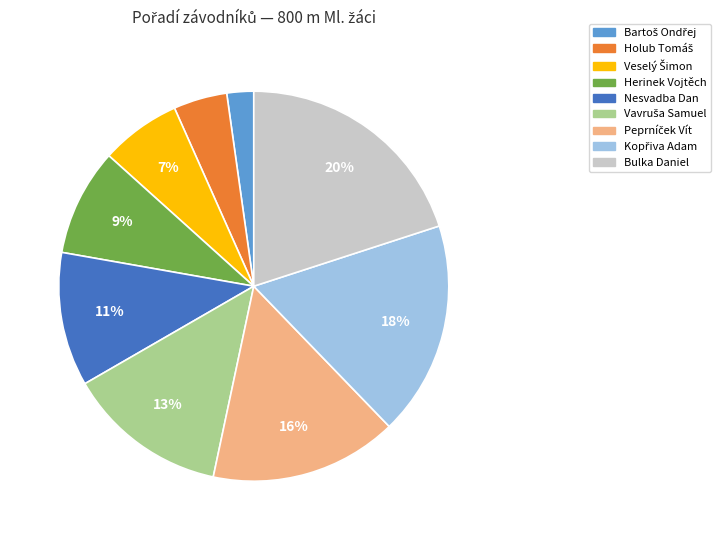

To the nearest percent, what portion does Herinek Vojtěch represent?

9%